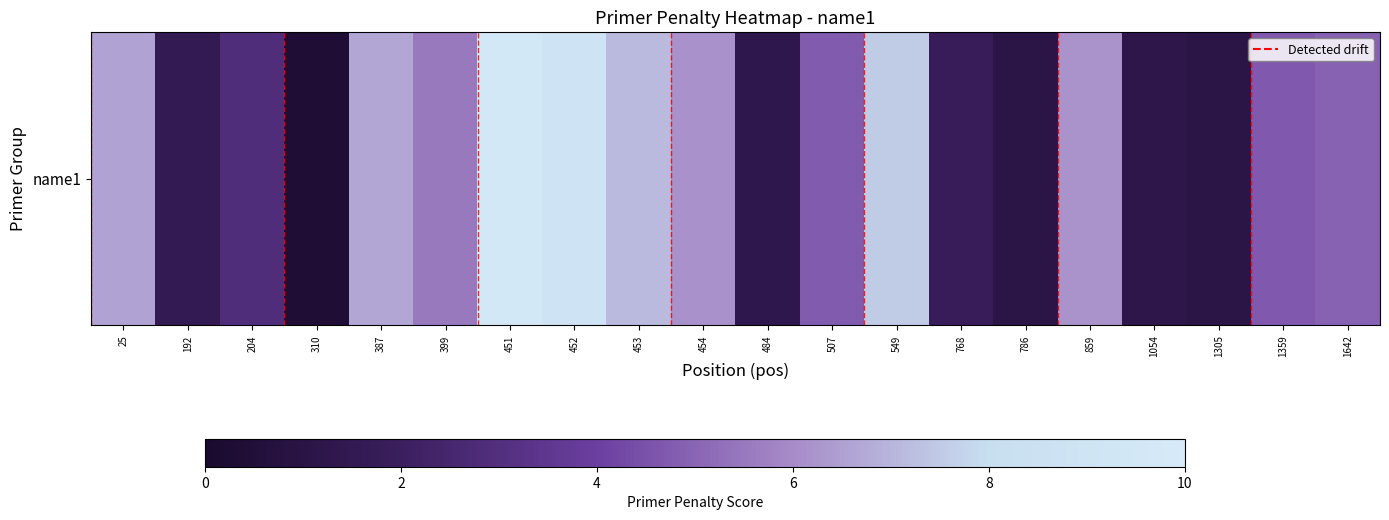

Which category has the lowest value across all series?

310